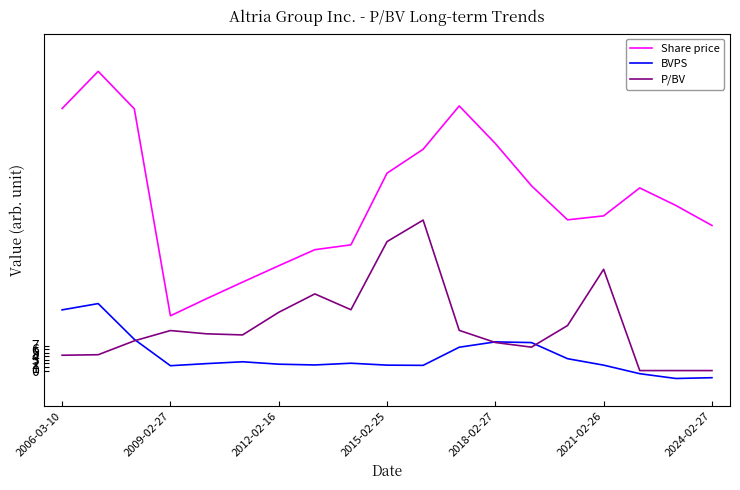

True or false: Share price and P/BV cross at least once.

False